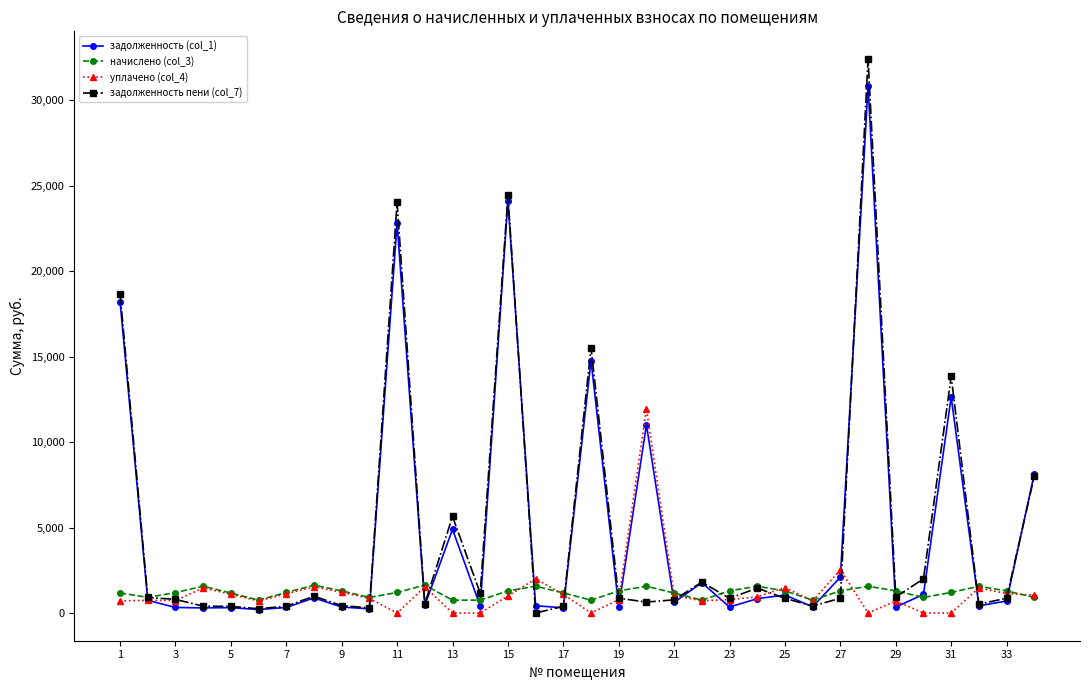

List the series in order of their peak value, lowest first.

начислено (col_3), уплачено (col_4), задолженность (col_1), задолженность пени (col_7)